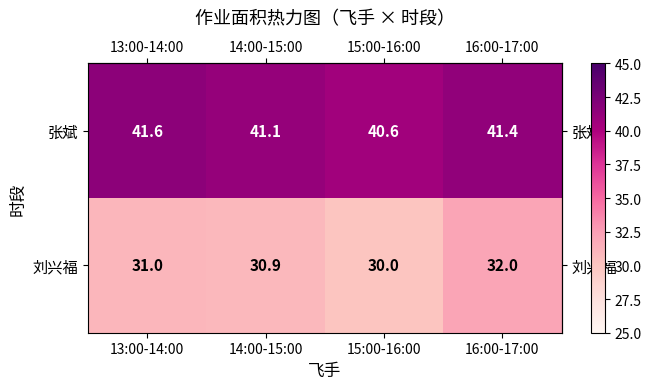

Which series has the largest total across all categories?

张斌